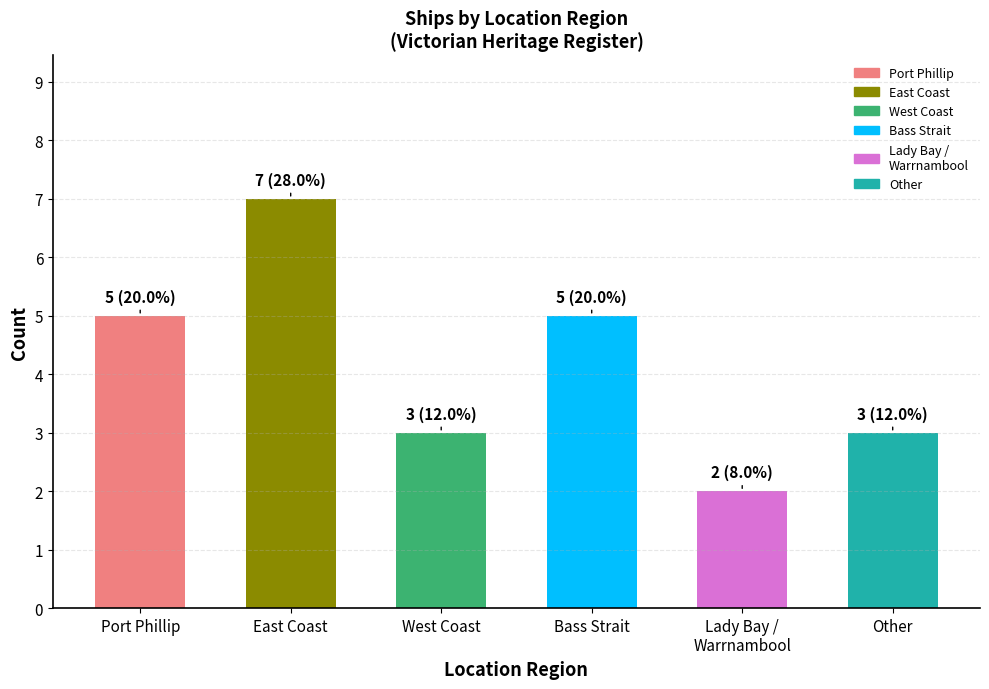

Does the chart contain stacked bars?

No